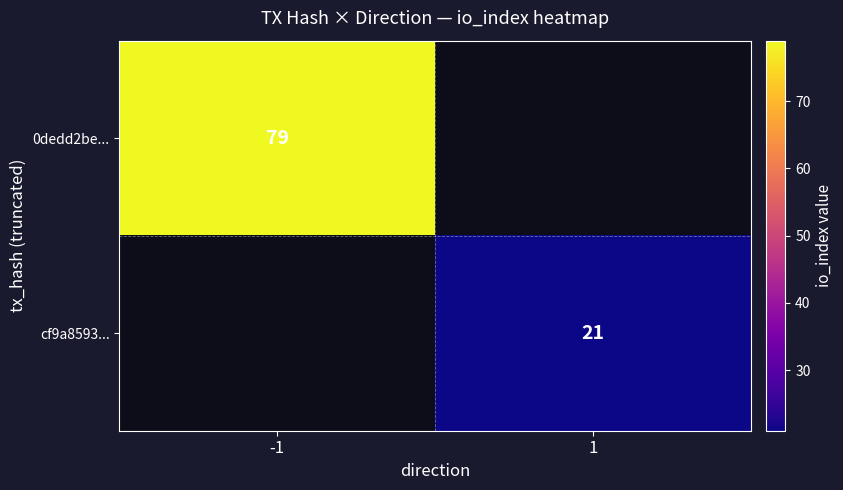

How many distinct data groups are displayed?

2